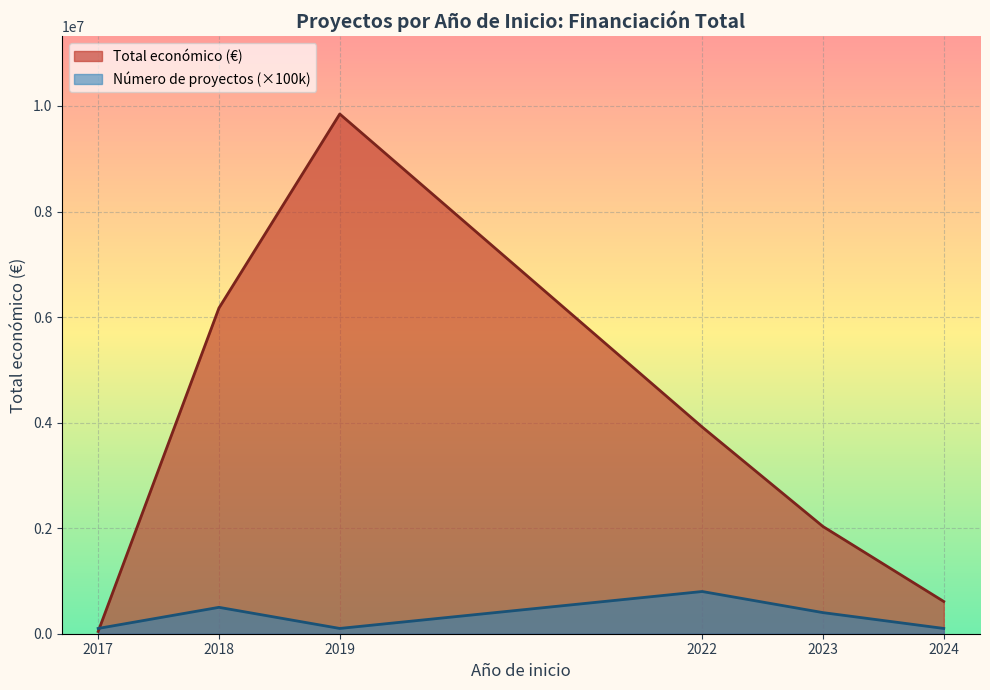

Which series has the largest total across all categories?

Total económico (€)